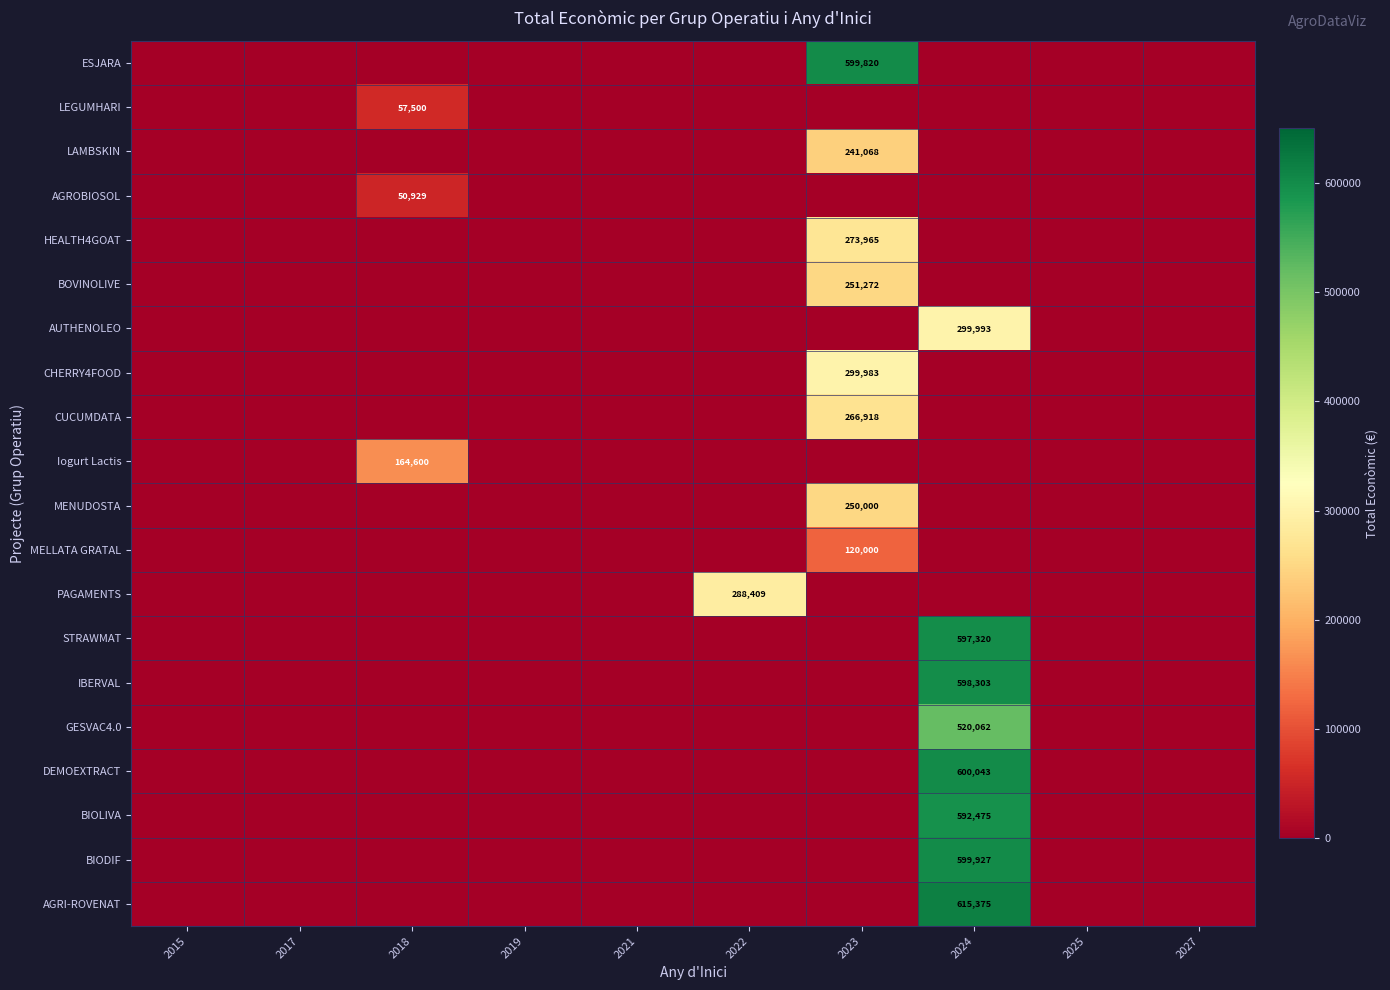

Which label corresponds to the largest value in the chart?

2024